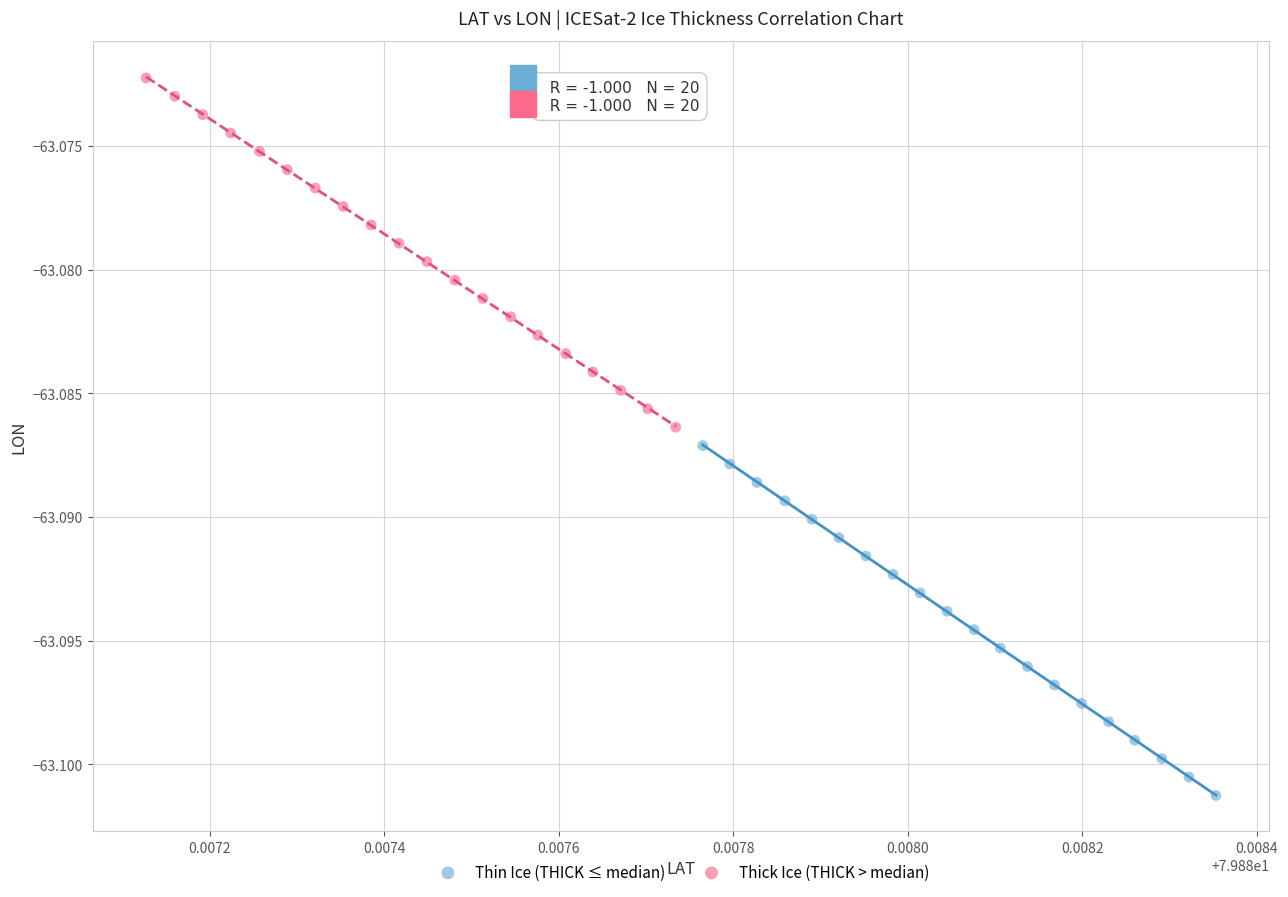

Which series reaches the minimum Y coordinate?

Thin Ice (THICK ≤ median)